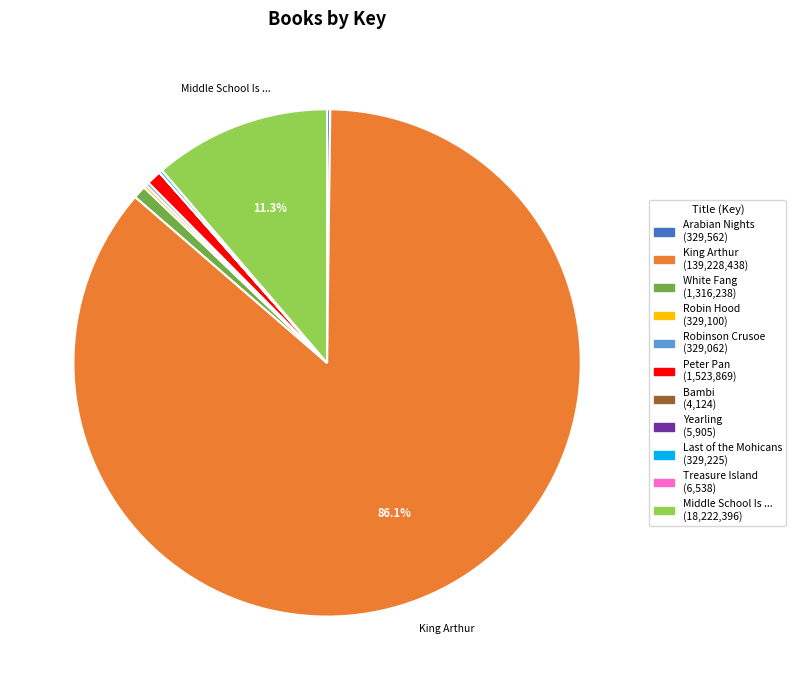

Is there a majority slice in this chart?

Yes